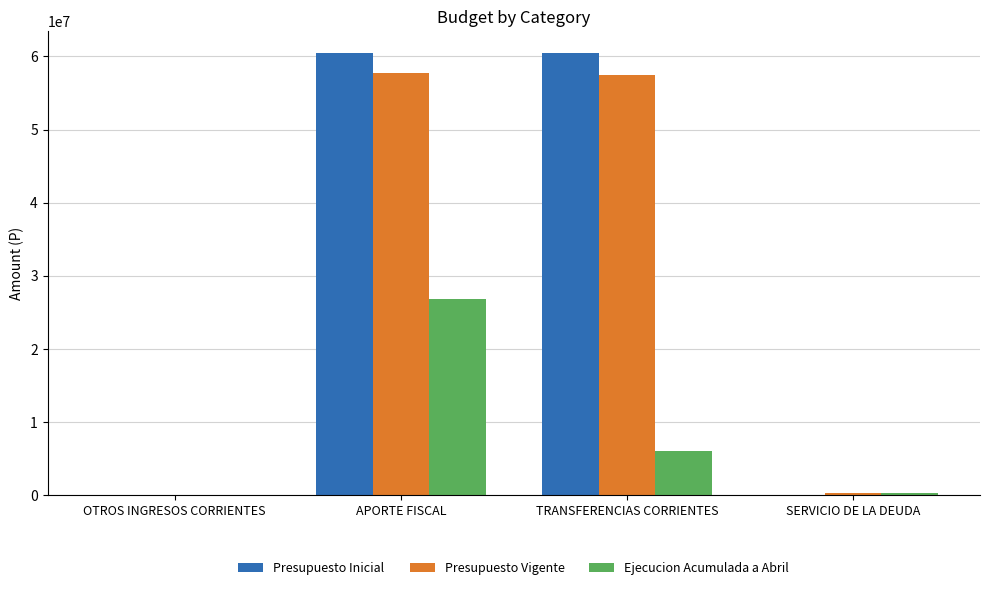

What is the greatest value displayed?

60445494